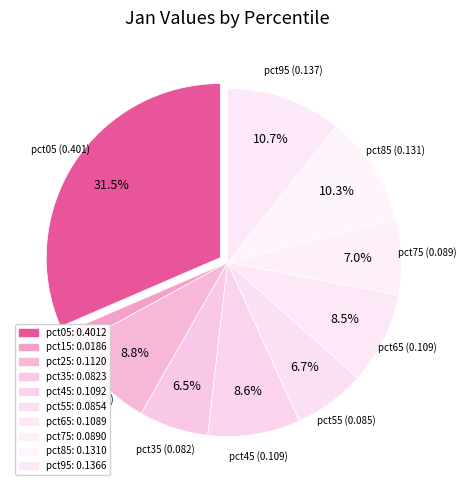

How many segments does this pie chart have?

10